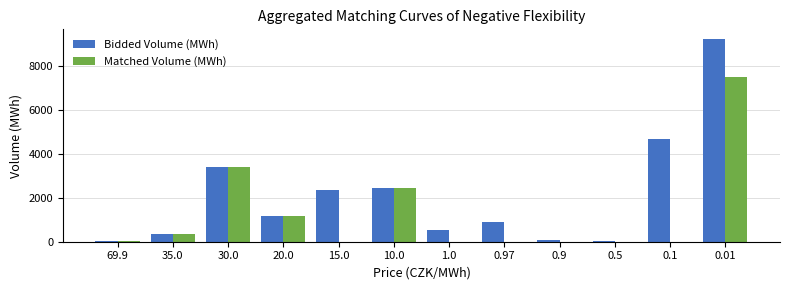

What is the sum of all Matched Volume (MWh) values?

14924.7